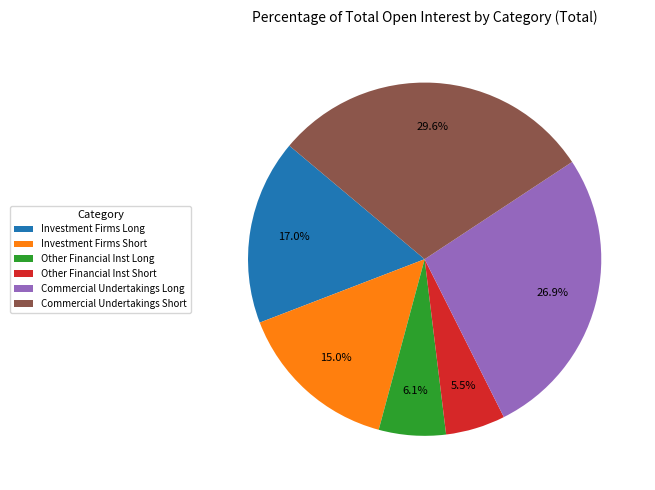

Is there a majority slice in this chart?

No